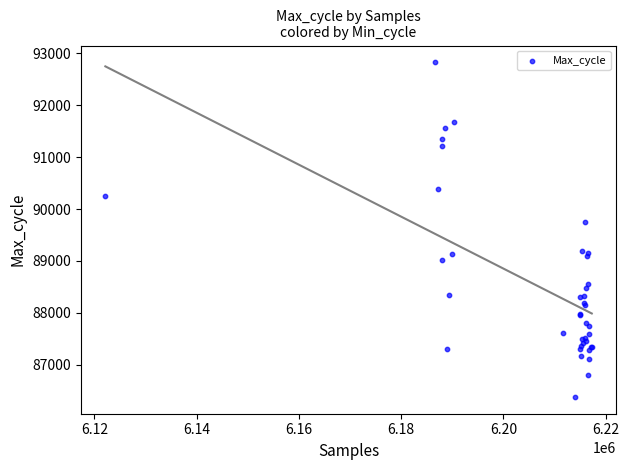

What Y value in the scatter plot is closest to 89602?

89741